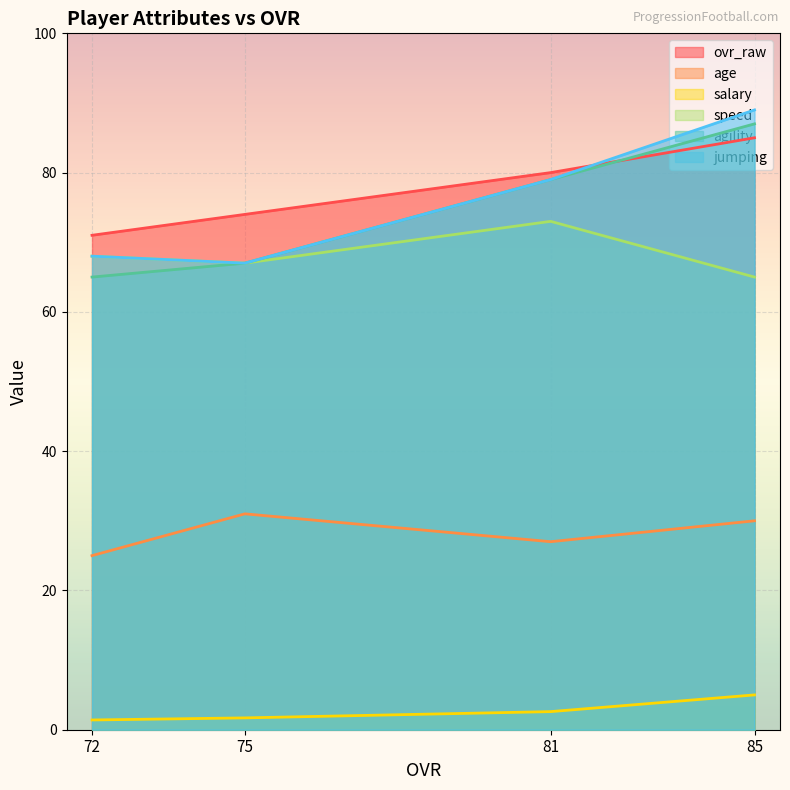

Where does the jumping series first go above 79?

85